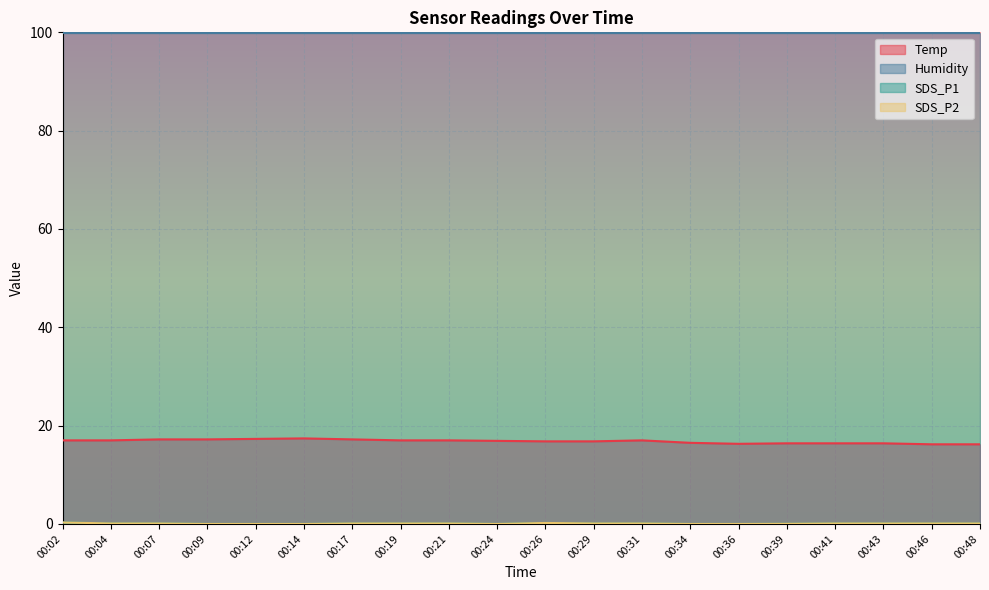

Which series has the largest total across all categories?

Temp